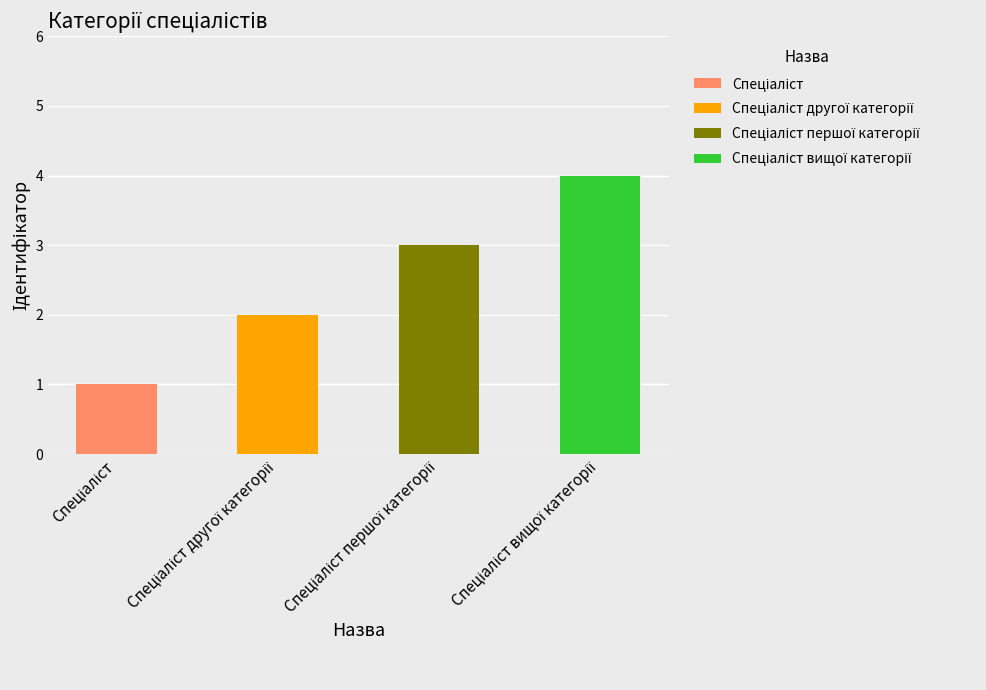

How many data points are above 3?

1